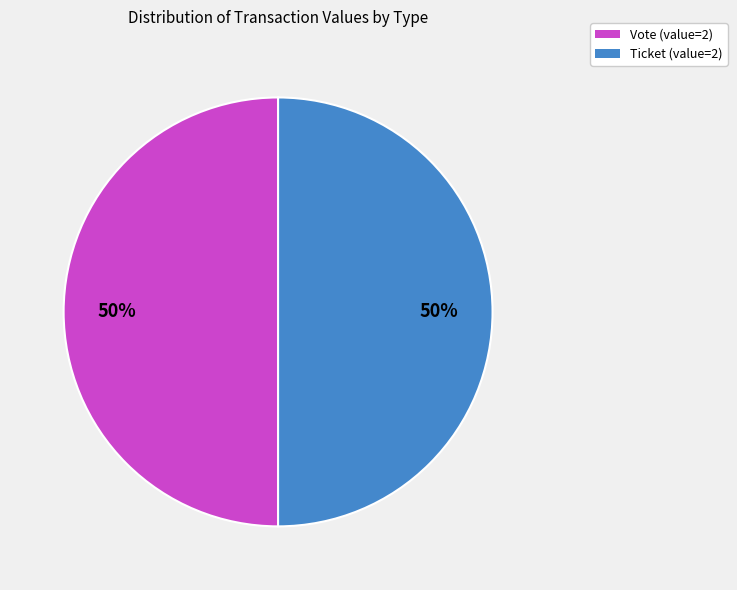

To the nearest percent, what is the average slice percentage?

50%